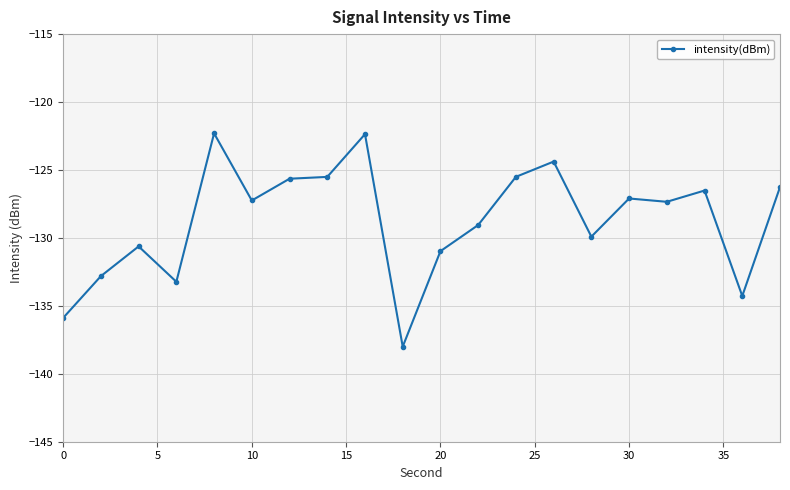

What is the smallest value displayed?

-138.0